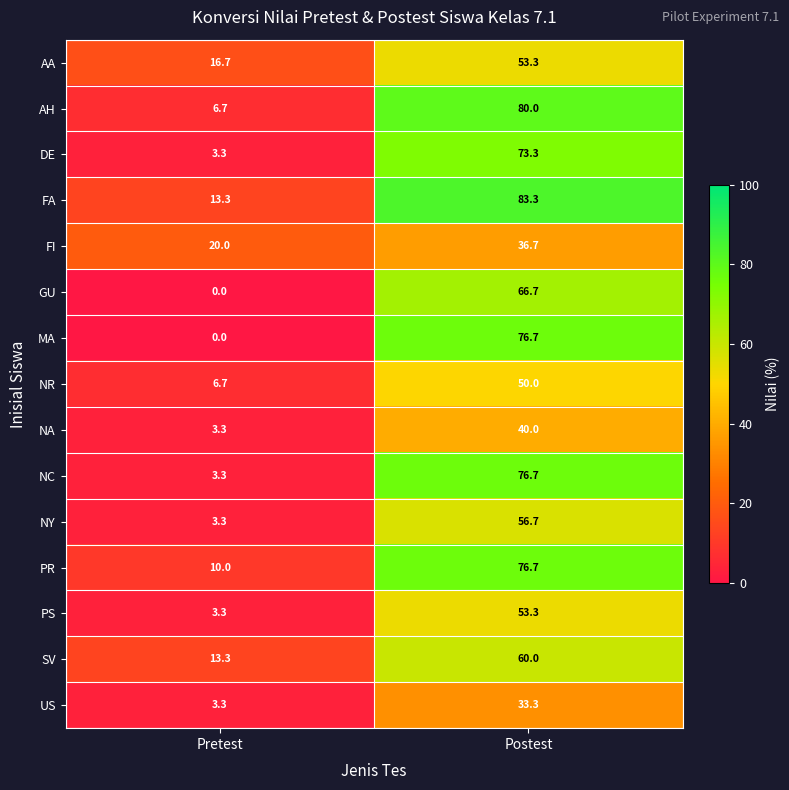

What is the greatest value displayed?

83.3